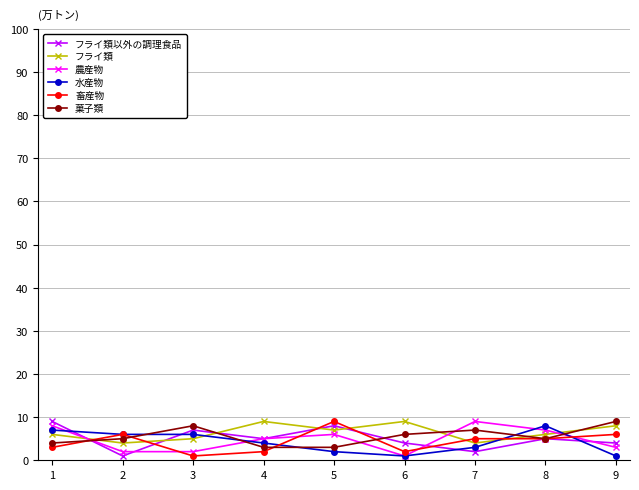

True or false: 農産物 and フライ類 intersect in this chart.

True